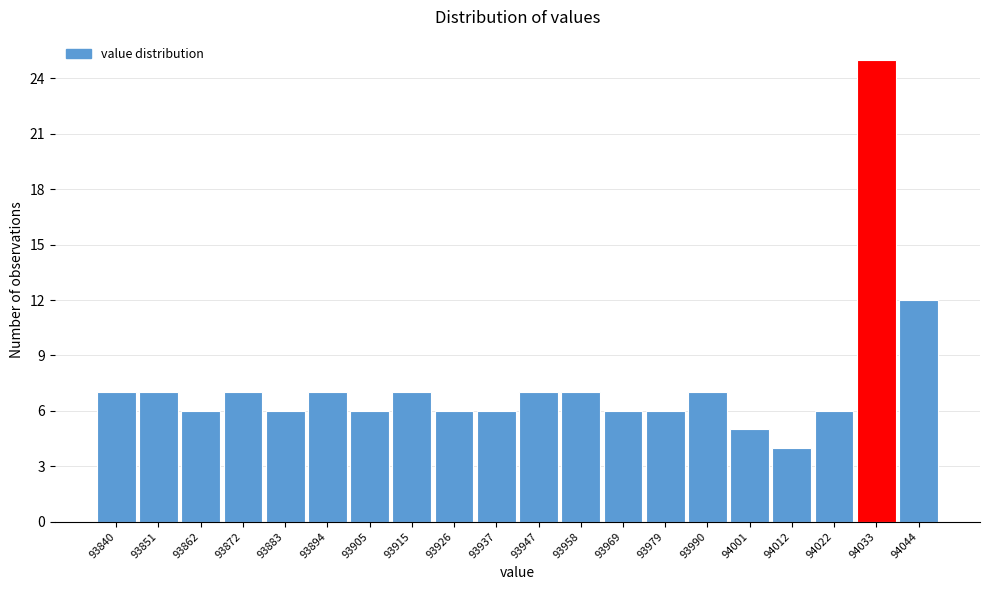

Reading left to right, transcribe this chart: for each bar, give the range it covers on the x-axis and its height. Neither the bar edges nor the heights are printed on the chart, so give them approximately, as read against the axes.

93836 to 93846: 7
93846 to 93856: 7
93856 to 93868: 6
93868 to 93878: 7
93878 to 93888: 6
93888 to 93900: 7
93900 to 93910: 6
93910 to 93920: 7
93920 to 93932: 6
93932 to 93942: 6
93942 to 93952: 7
93952 to 93964: 7
93964 to 93974: 6
93974 to 93984: 6
93984 to 93996: 7
93996 to 94006: 5
94006 to 94016: 4
94016 to 94028: 6
94028 to 94038: 25
94038 to 94050: 12